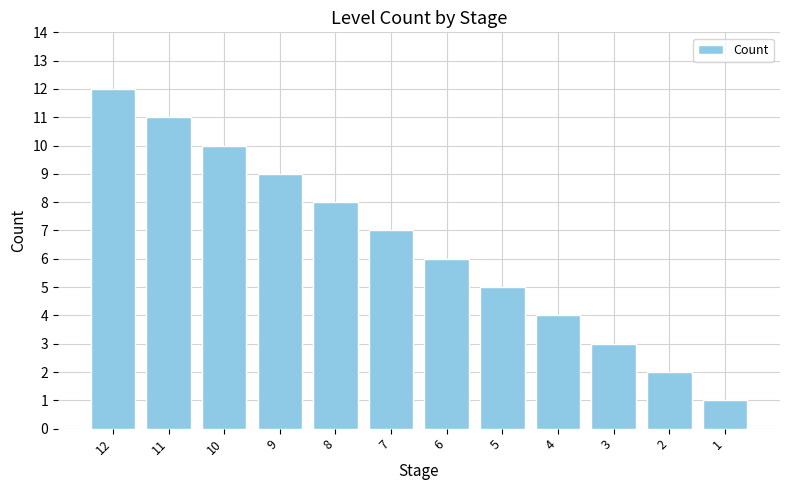

Read the value at 4, to the nearest 5.

5